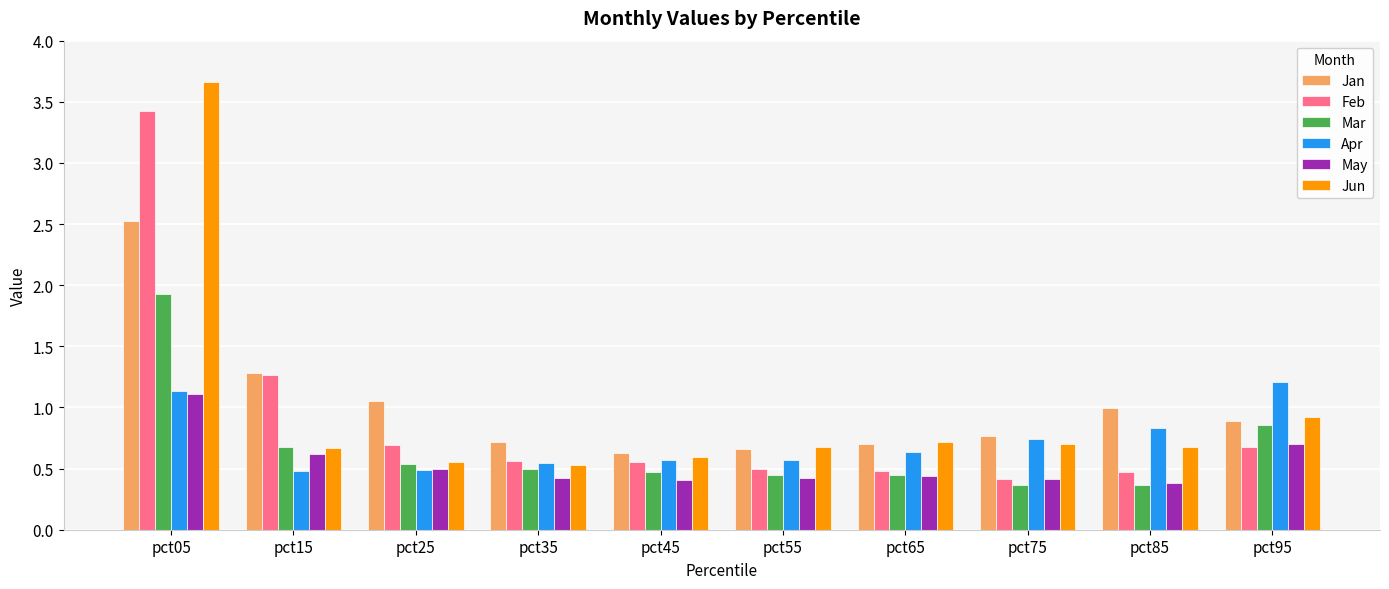

Which series has the largest total across all categories?

Jan